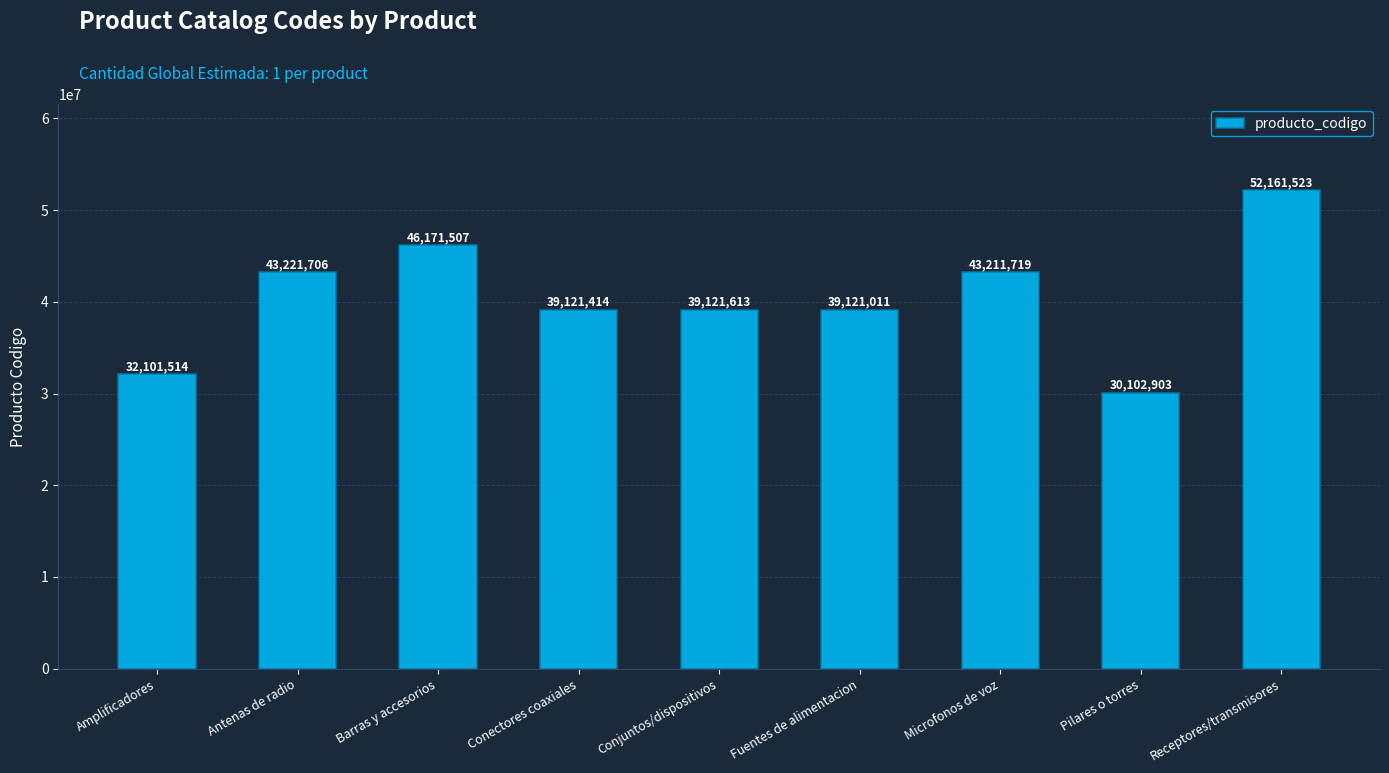

Reading left to right, extract all data points from this chart.

32101514	43221706	46171507	39121414	39121613	39121011	43211719	30102903	52161523